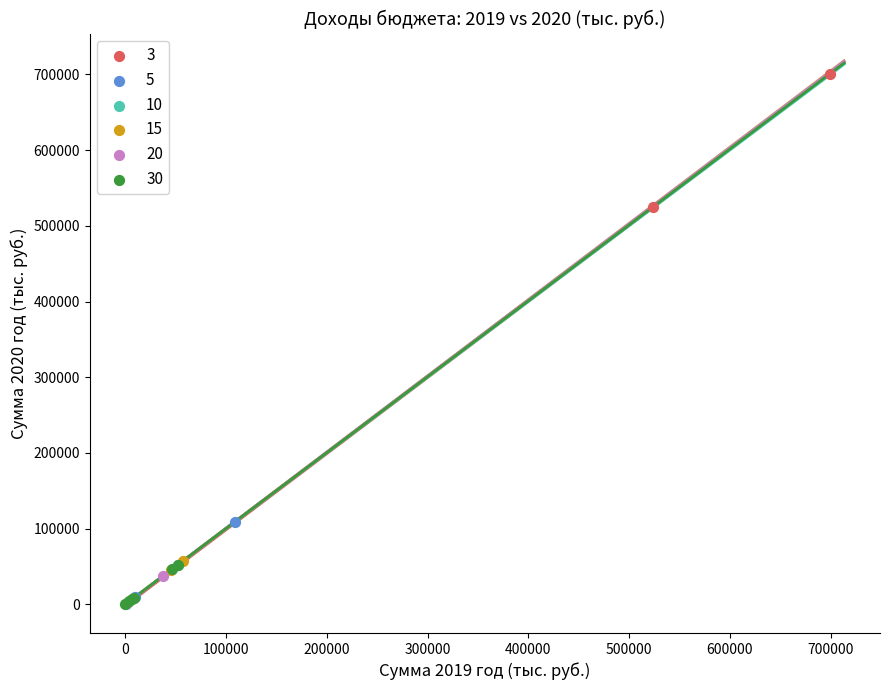

Which series has the widest spread of Y values?

3